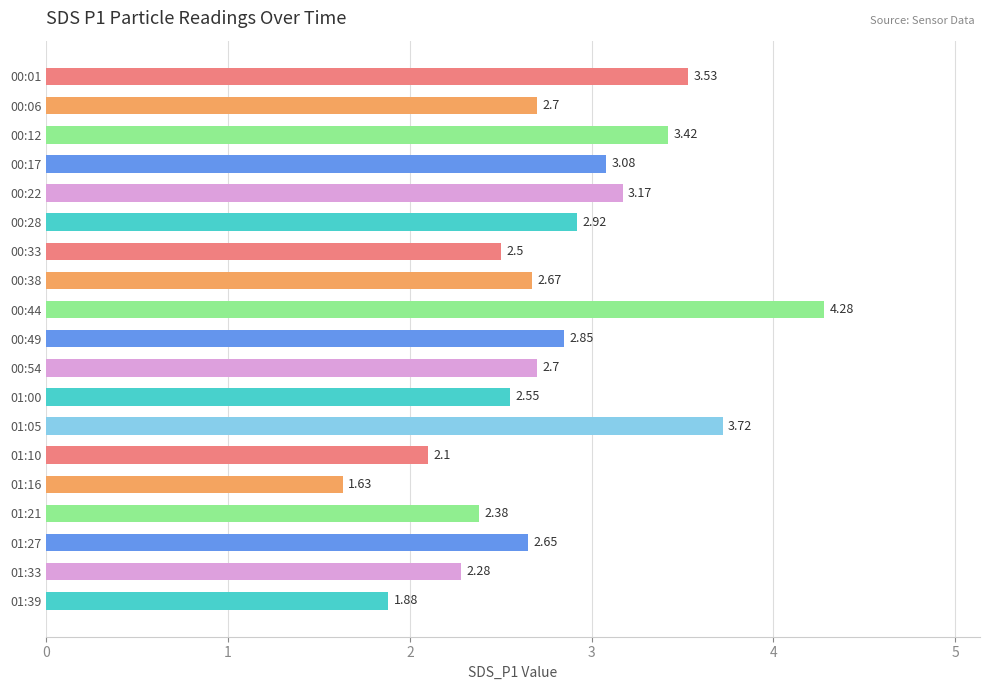

What is the difference between the second highest and second lowest values?

1.8